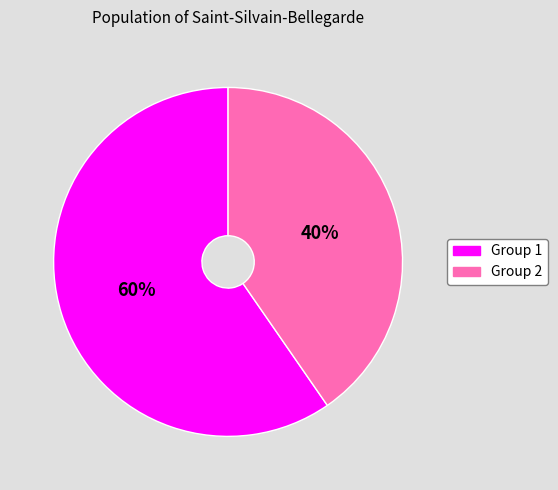

Does any single category account for the majority?

Yes